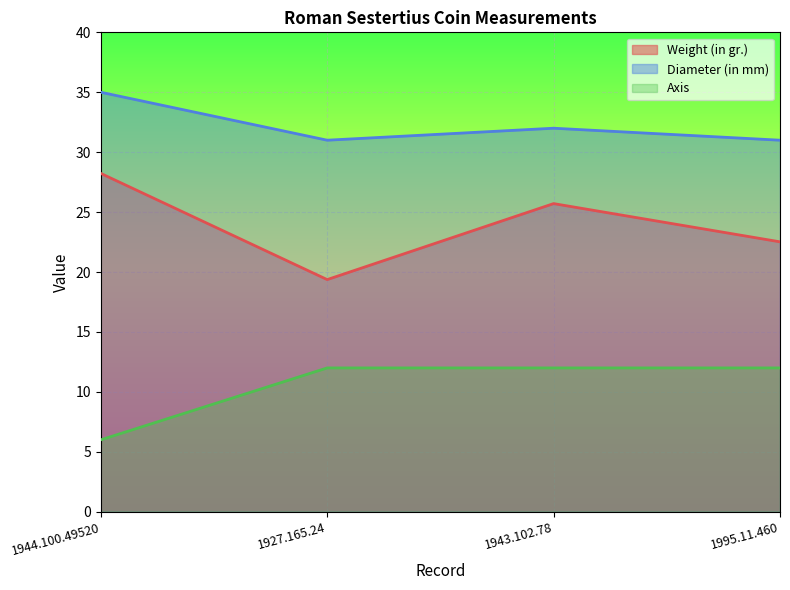

At which category is the sum across all series the highest?

1943.102.78